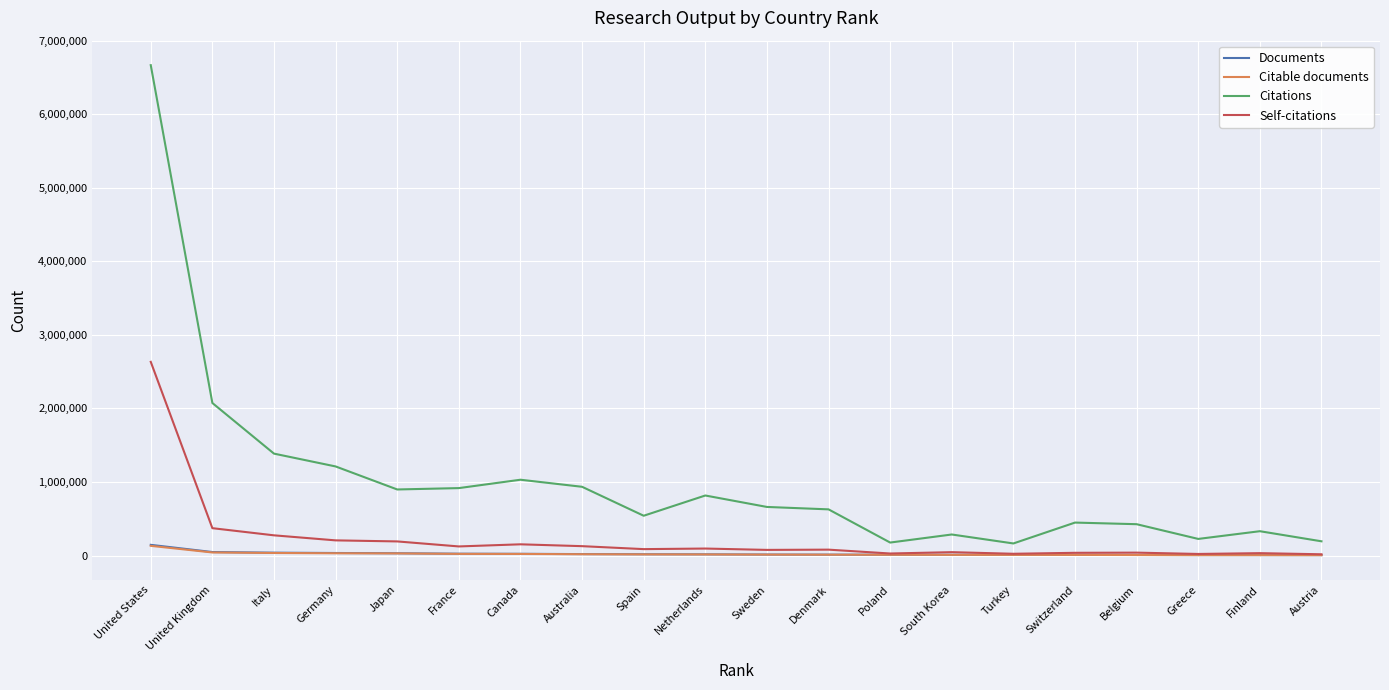

What is the difference between the second highest and second lowest values in the Self-citations series?

350507